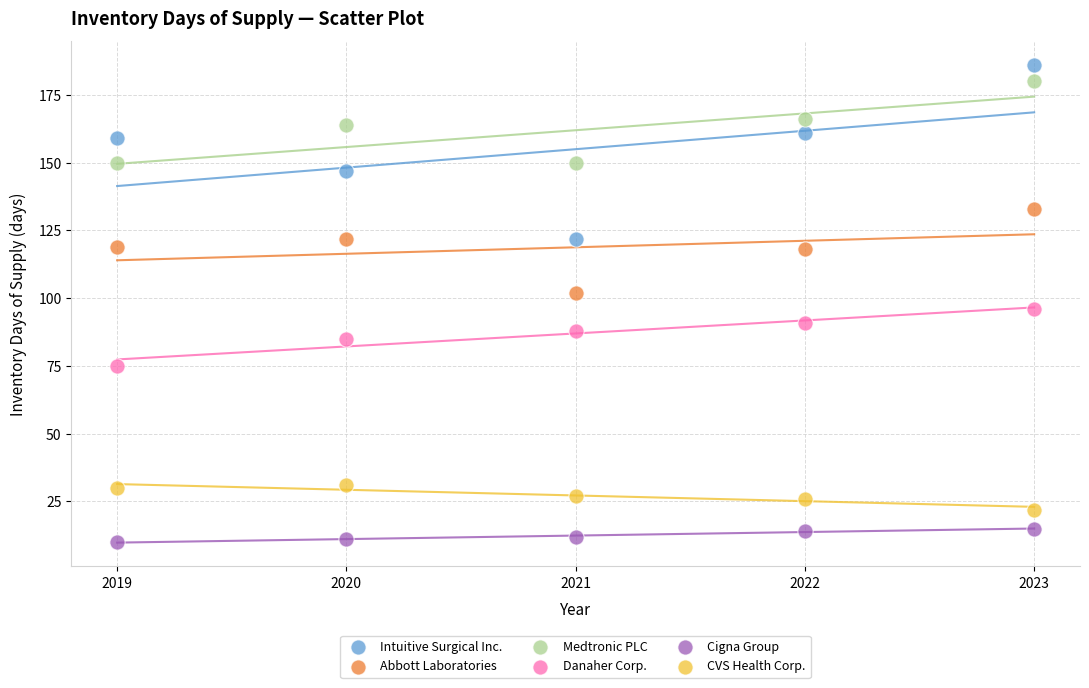

Which series contains the highest Y value?

Intuitive Surgical Inc.